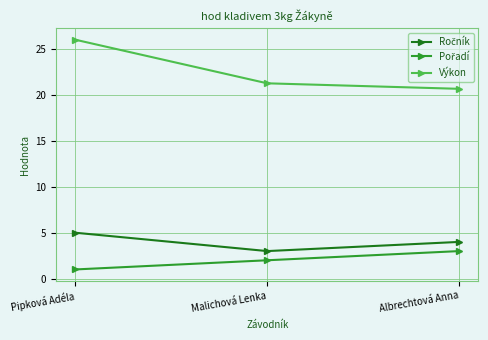

Does the chart display data point markers on the line(s)?

Yes